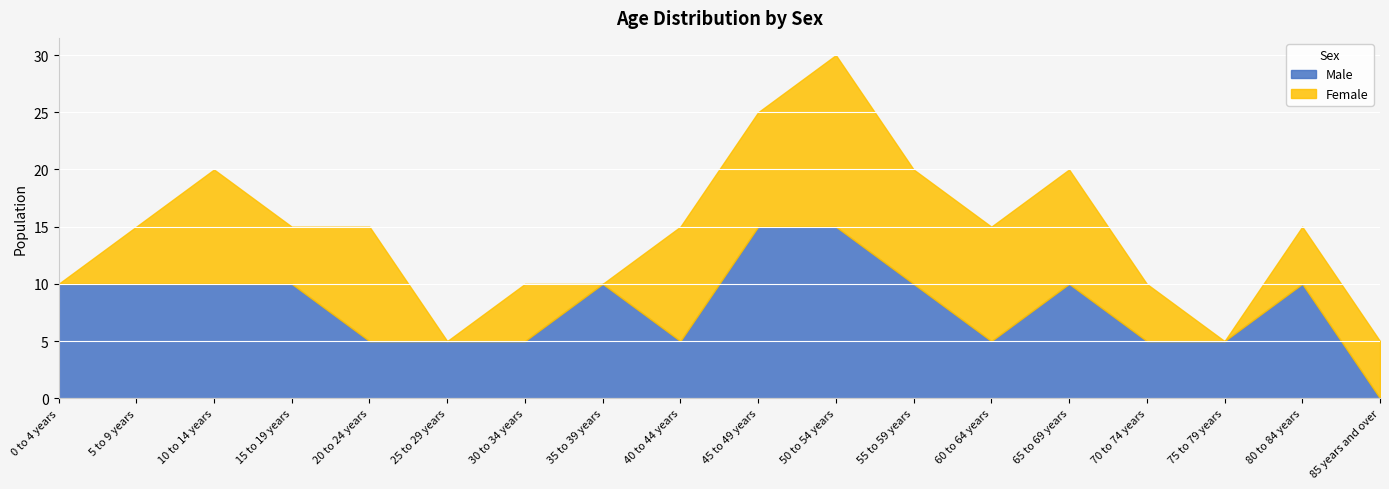

Which series has the widest spread of values?

Male